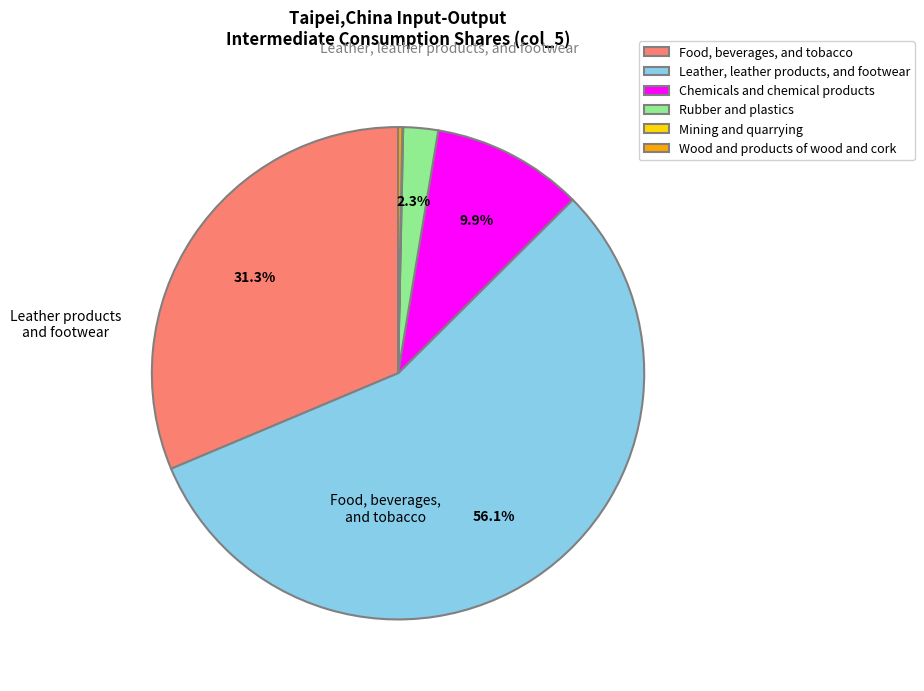

Which category has the biggest portion of the pie?

Leather, leather products, and footwear